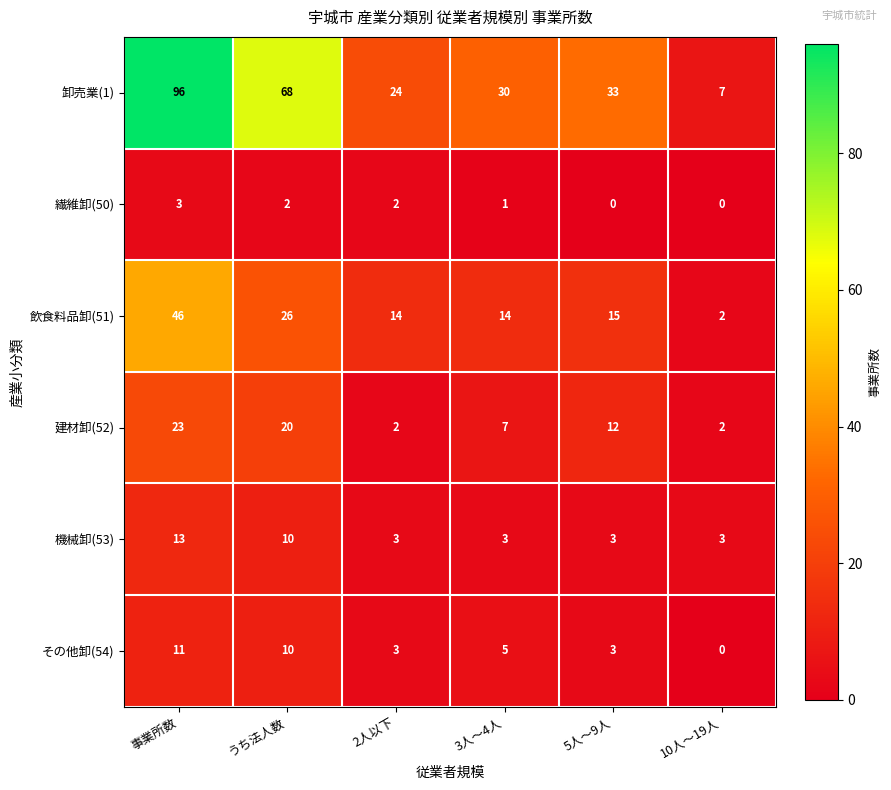

At which label is 繊維卸(50) closest to 1?

3人～4人